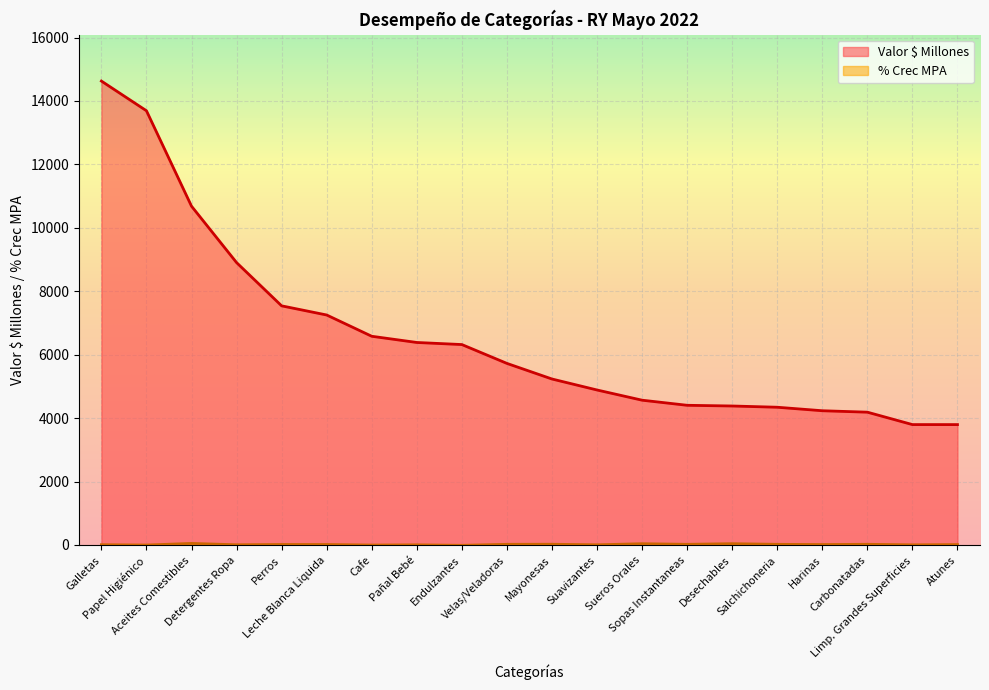

Reading right to left, what are all the values shown in this chart?

Valor $ Millones: 3795.2	3795.6	4186.9	4232.2	4342.6	4381.8	4404.0	4564.8	4886.5	5233.1	5725.1	6319.3	6384.9	6580.6	7251.3	7540.1	8903.9	10682.3	13691.5	14628.1
% Crec MPA: 11.1	2.9	20.7	12.4	19.5	39.5	19.5	38.6	4.4	22.1	20.0	-12.2	3.2	-3.5	13.6	14.6	5.3	47.9	-3.1	7.3